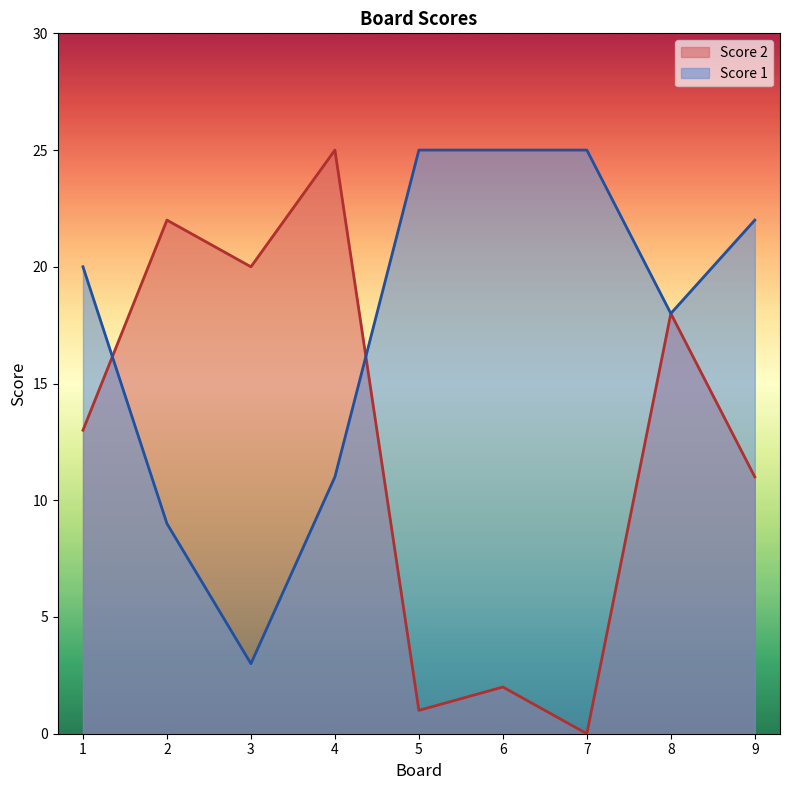

What is the difference between the maximum and minimum values in the Score 1 series?

22